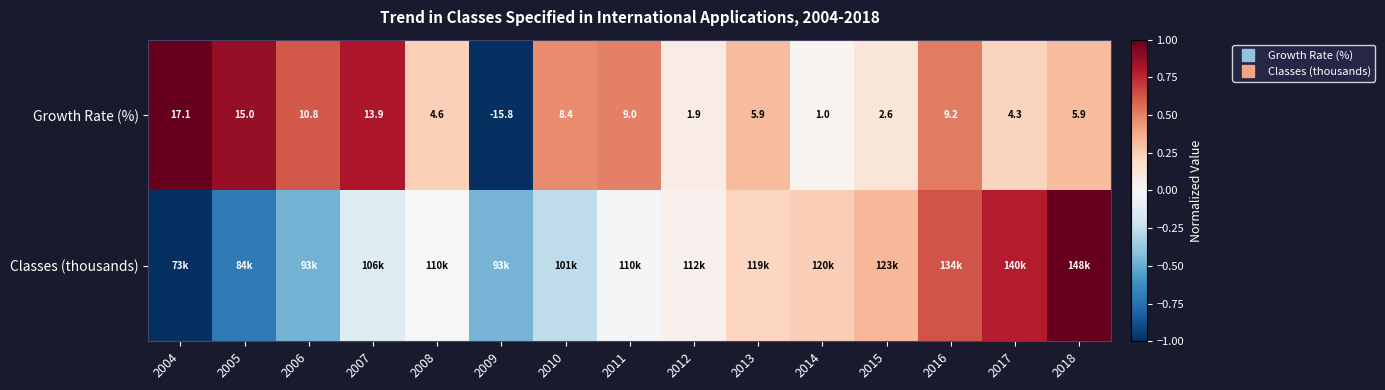

Which label corresponds to the largest value in the chart?

2018